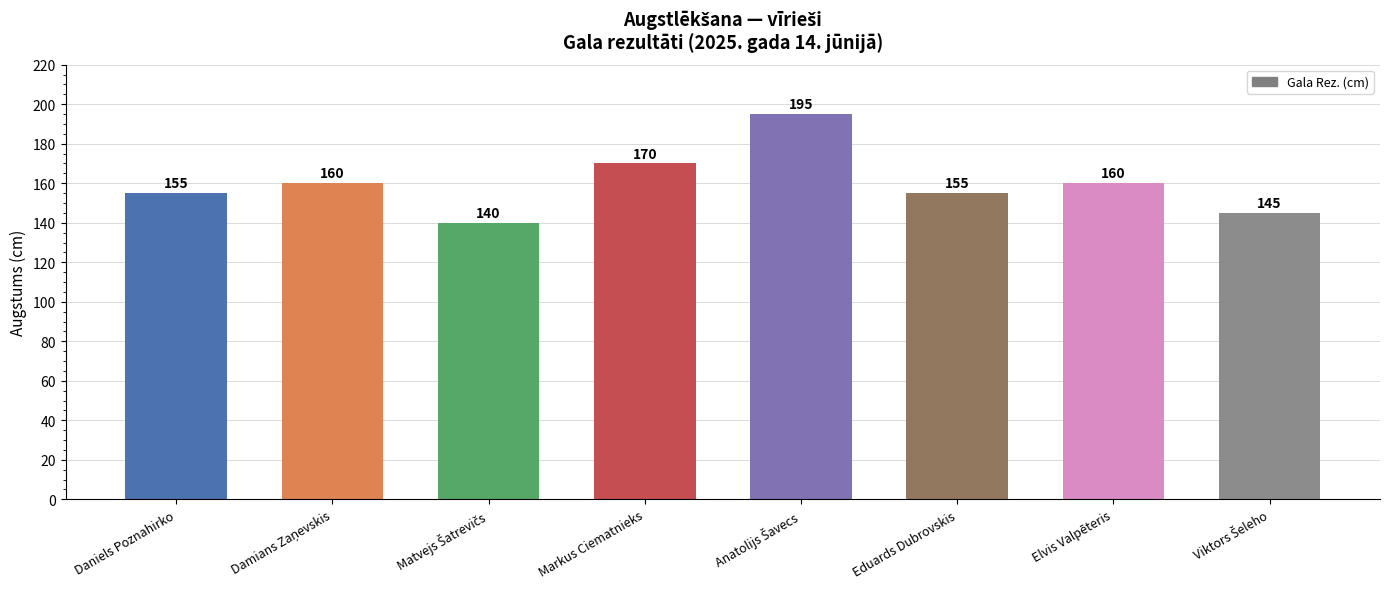

What is the ratio of the value at Markus Ciematnieks to the value at Daniels Poznahirko?

1.1